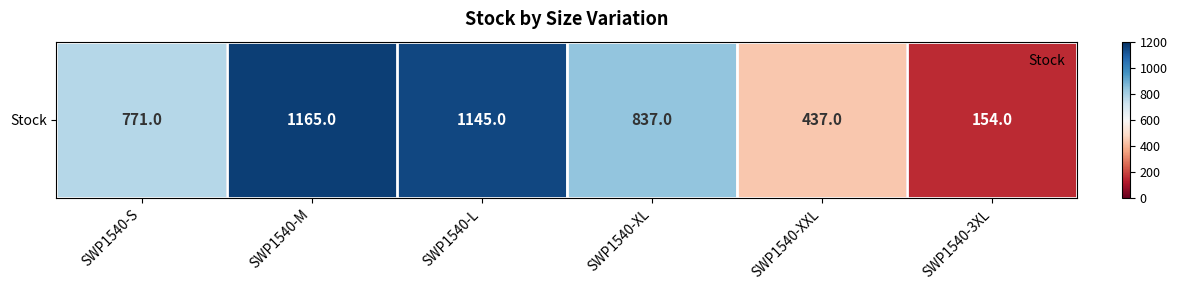

What is the change in value from SWP1540-S to SWP1540-XL?

+66